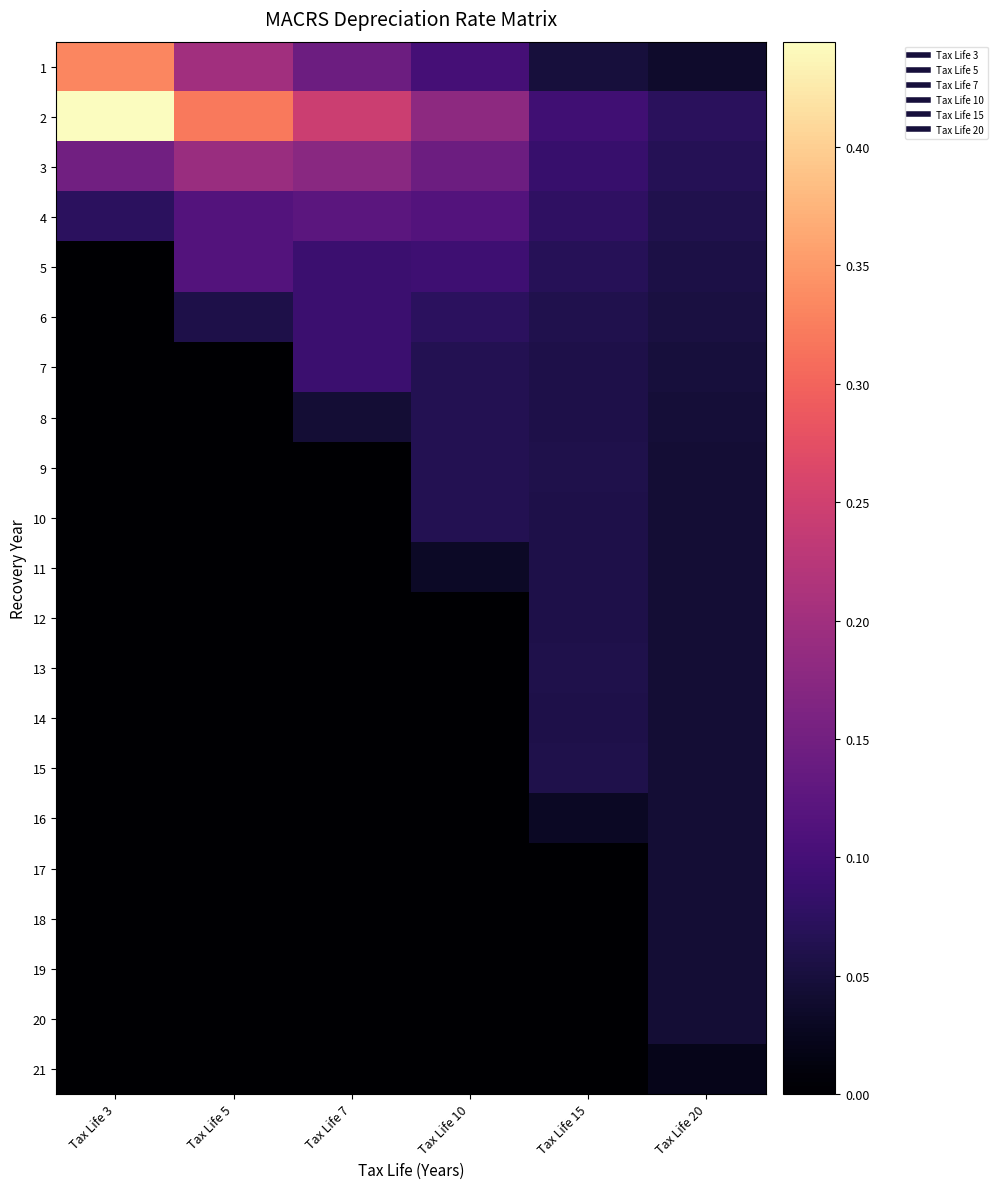

What is the difference between the highest and lowest values at Tax Life 3?

0.4